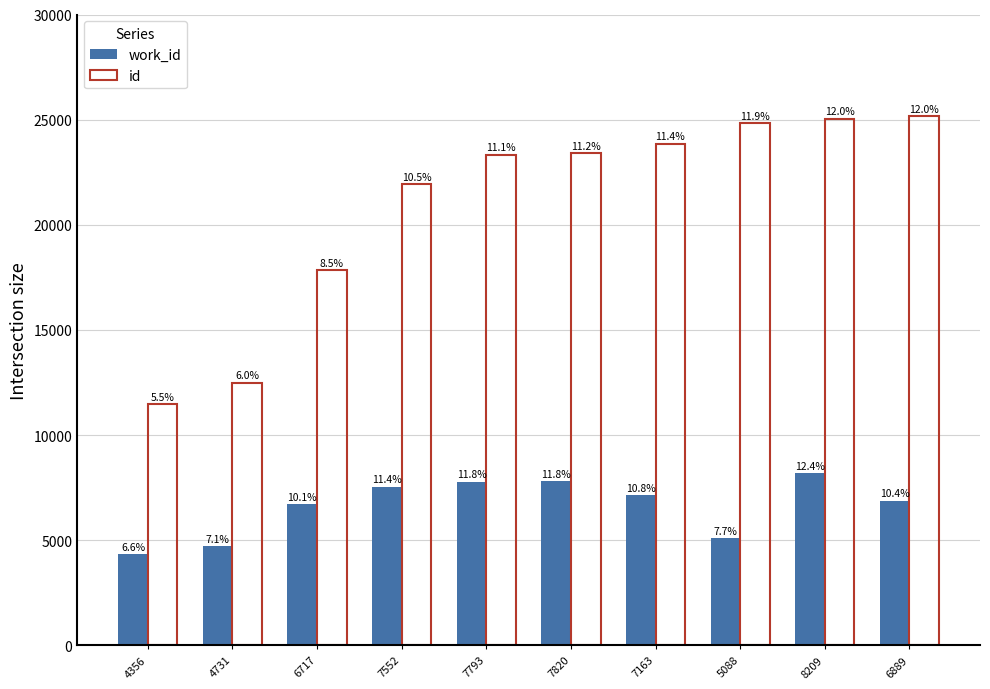

Reading left to right, transcribe all the data shown in this chart.

work_id: 4356	4731	6717	7552	7793	7820	7163	5088	8209	6889
id: 11460	12500	17864	21930	23341	23429	23863	24831	25050	25175